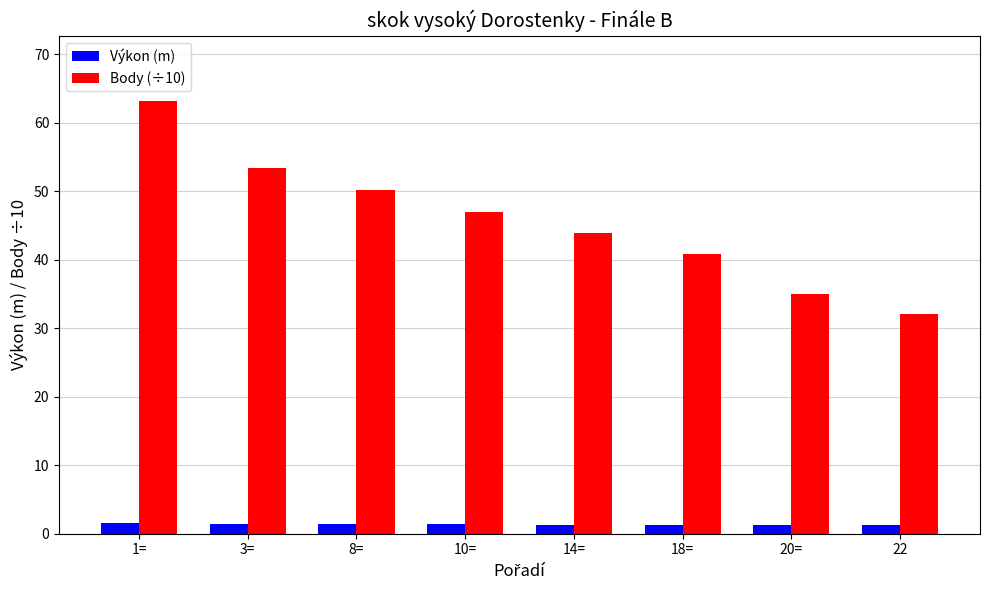

Which series has the widest spread of values?

Body (÷10)